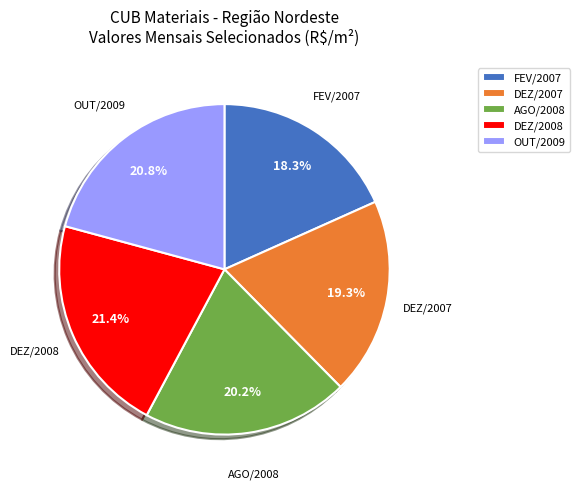

Do DEZ/2008 and DEZ/2007 together represent more than half of the pie?

No